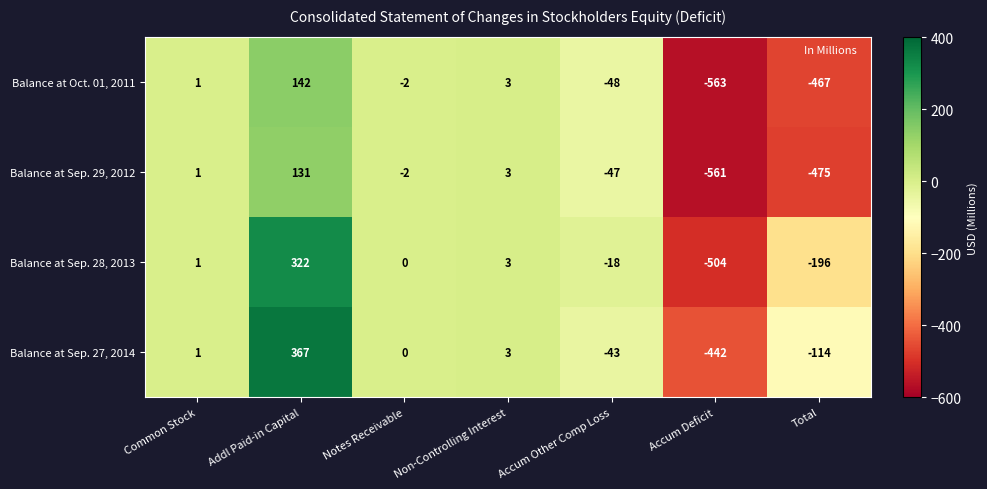

Which series has the largest total across all categories?

Balance at Sep. 27, 2014